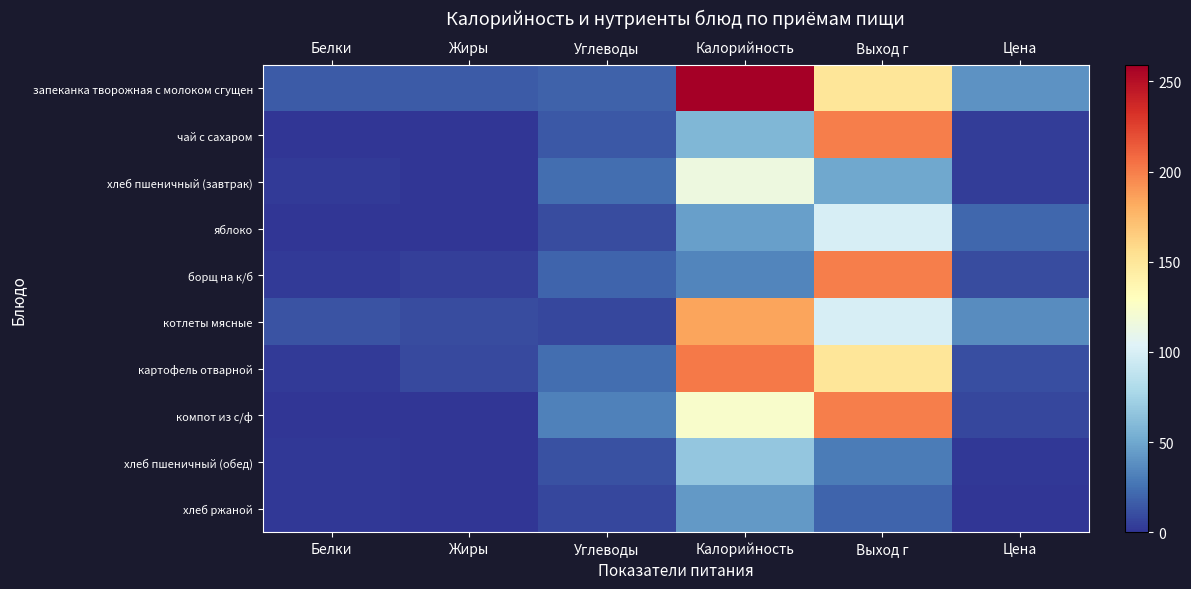

Reading right to left, what are all the values shown in this chart?

запеканка творожная с молоком сгущен: Цена=40.3	Выход г=150.0	Калорийность=259.0	Углеводы=19.0	Жиры=16.0	Белки=16.0
чай с сахаром: Цена=4.0	Выход г=200.0	Калорийность=58.0	Углеводы=15.0	Жиры=0.0	Белки=0.0
хлеб пшеничный (завтрак): Цена=4.0	Выход г=50.0	Калорийность=115.0	Углеводы=24.0	Жиры=0.0	Белки=3.0
яблоко: Цена=21.0	Выход г=100.0	Калорийность=46.0	Углеводы=10.0	Жиры=0.0	Белки=0.0
борщ на к/б: Цена=10.0	Выход г=200.0	Калорийность=34.0	Углеводы=20.0	Жиры=5.0	Белки=3.0
котлеты мясные: Цена=37.0	Выход г=100.0	Калорийность=185.0	Углеводы=8.0	Жиры=10.0	Белки=13.0
картофель отварной: Цена=11.0	Выход г=150.0	Калорийность=202.0	Углеводы=24.0	Жиры=9.0	Белки=3.0
компот из с/ф: Цена=8.0	Выход г=200.0	Калорийность=124.0	Углеводы=32.0	Жиры=0.0	Белки=1.0
хлеб пшеничный (обед): Цена=2.0	Выход г=30.0	Калорийность=67.0	Углеводы=12.0	Жиры=0.0	Белки=2.0
хлеб ржаной: Цена=1.0	Выход г=20.0	Калорийность=43.0	Углеводы=8.0	Жиры=1.0	Белки=2.0